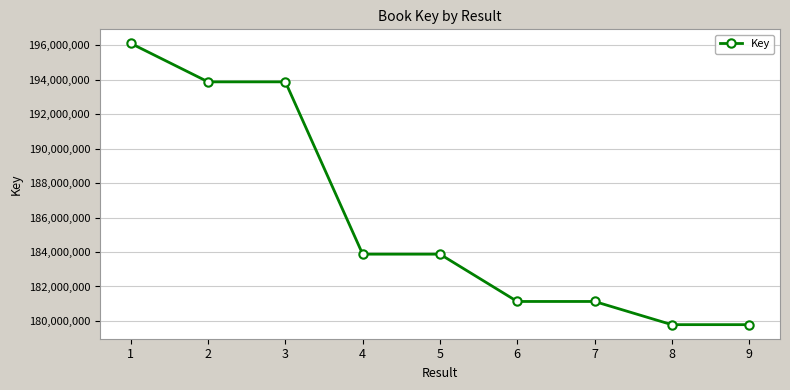

What is the difference between the values at 6 and 7?

89